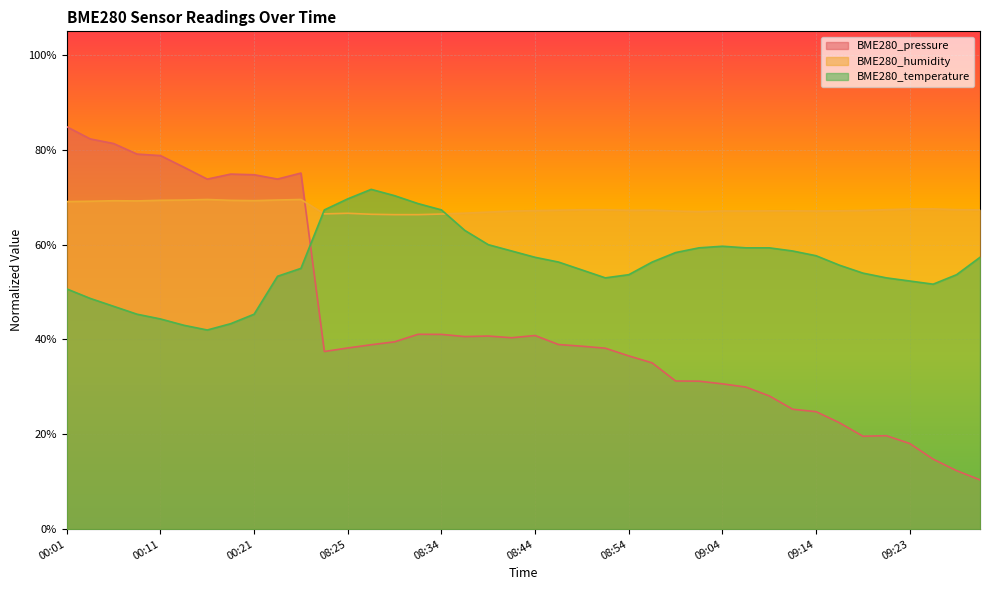

How many lines are shown in the chart?

3